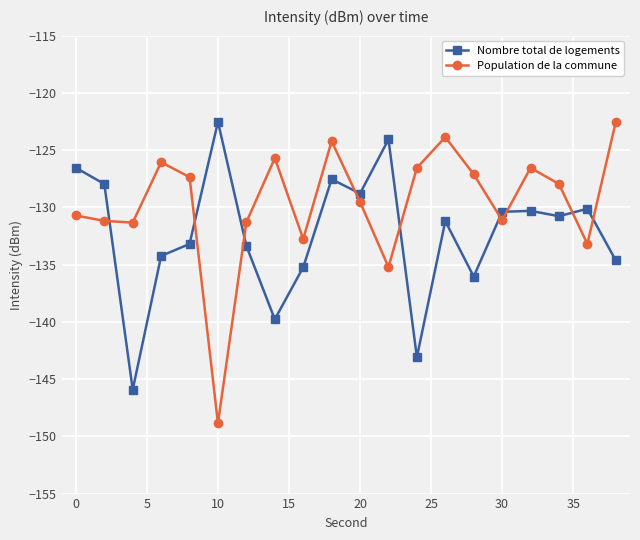

Rank the series by their average value, from lowest to highest.

Nombre total de logements, Population de la commune